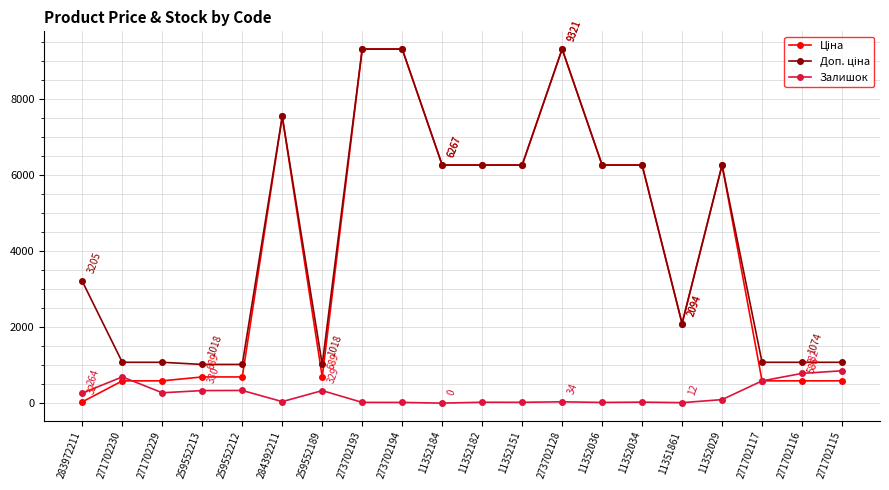

True or false: Залишок has a value of 330.0 at 259552213.

True